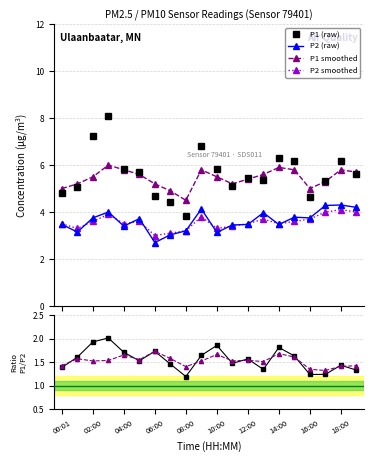

The value of P1 (raw) at 00:01 is 4.8. True or false?

True